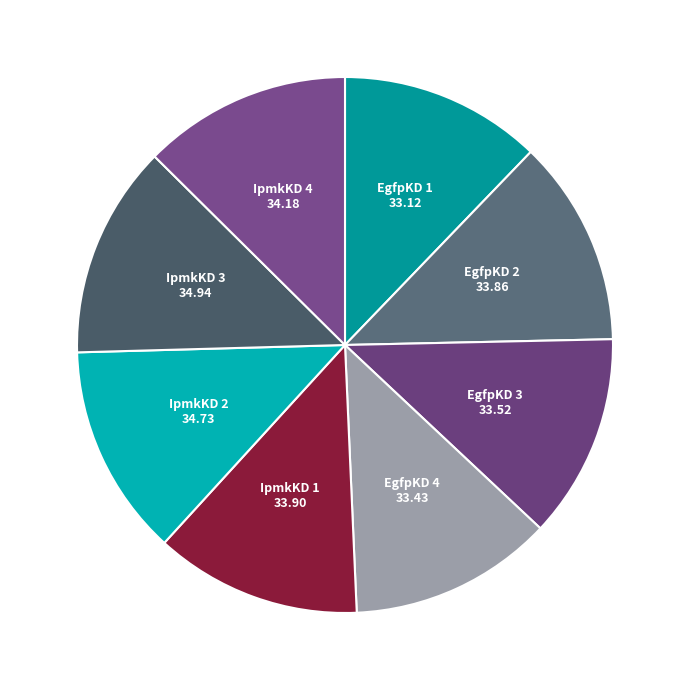

How many slices are in this pie chart?

8